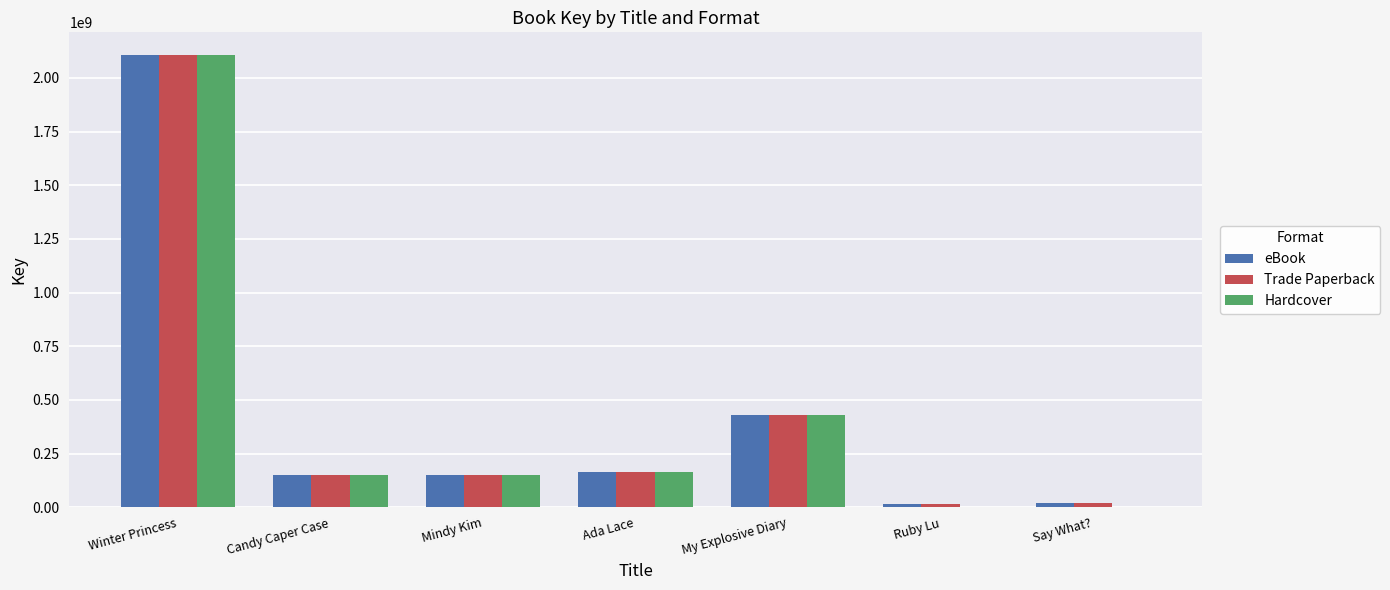

Is the value of Hardcover at Mindy Kim greater than the value of Trade Paperback at Winter Princess?

No